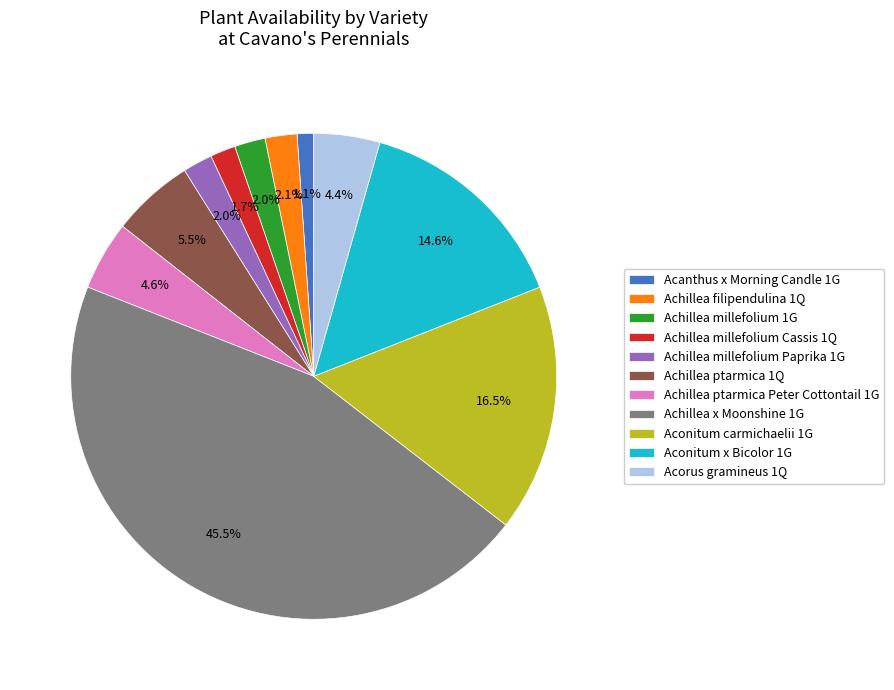

Between Achillea millefolium 1G and Achillea ptarmica 1Q, which is larger?

Achillea ptarmica 1Q